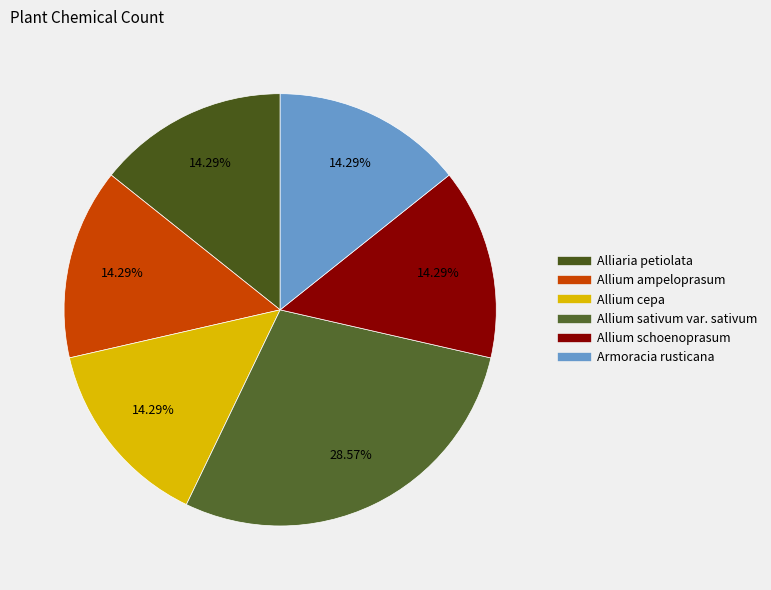

Rank the categories by value from lowest to highest.

Alliaria petiolata, Allium ampeloprasum, Allium cepa, Allium schoenoprasum, Armoracia rusticana, Allium sativum var. sativum